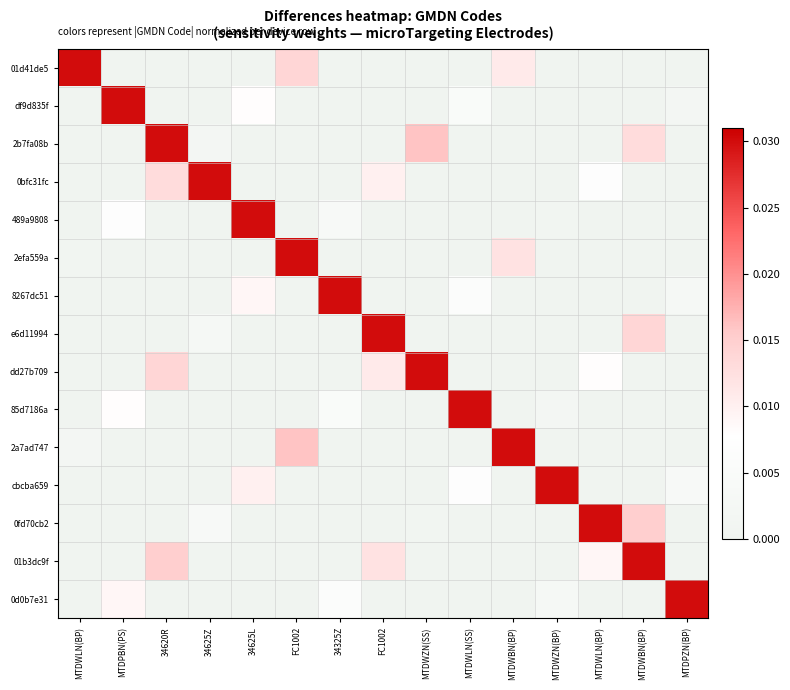

How many distinct data groups are displayed?

15